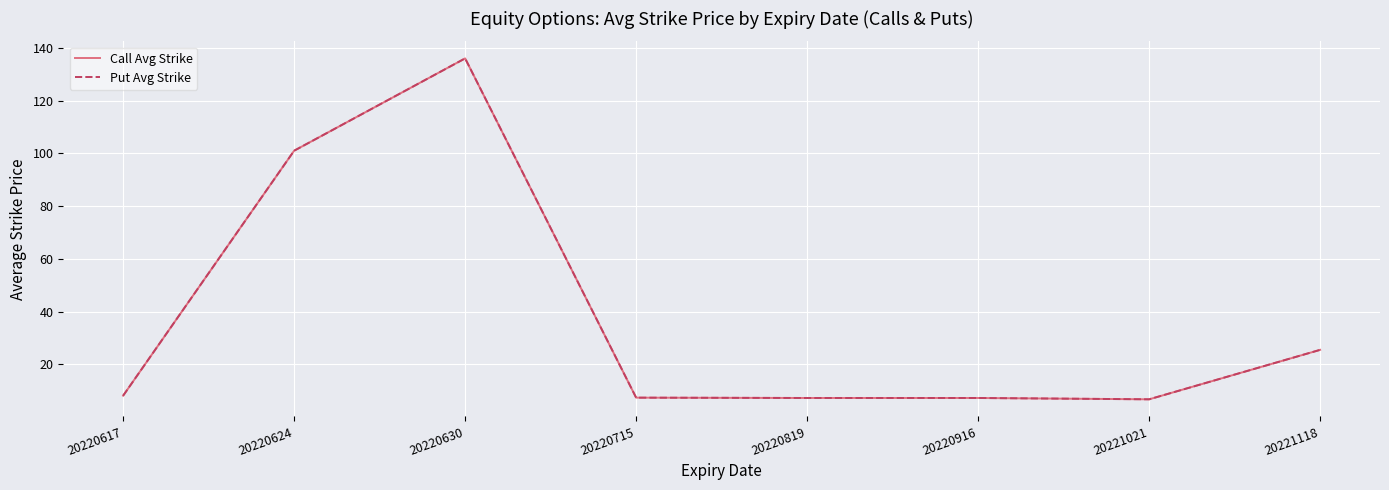

What is the total value across all series at 20220630?

272.0